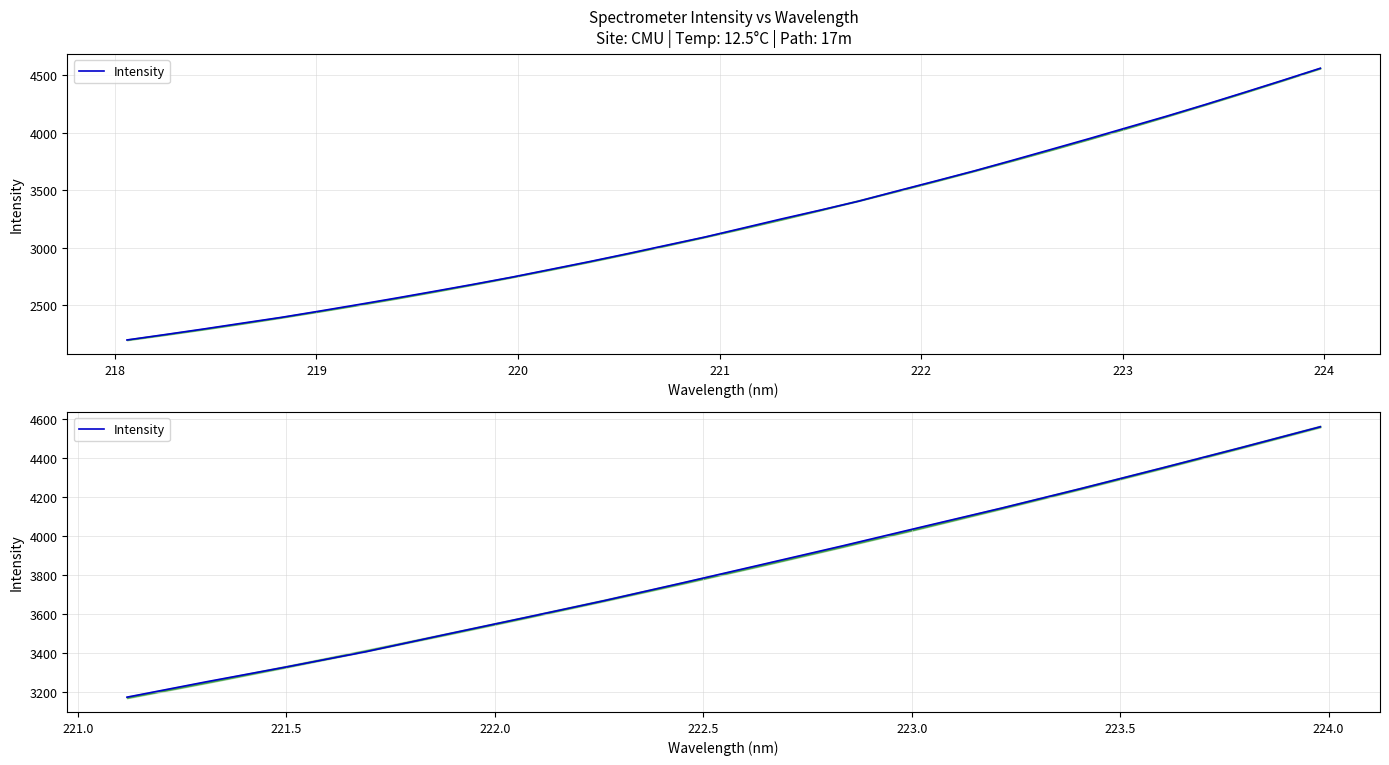

How many distinct data groups are displayed?

1